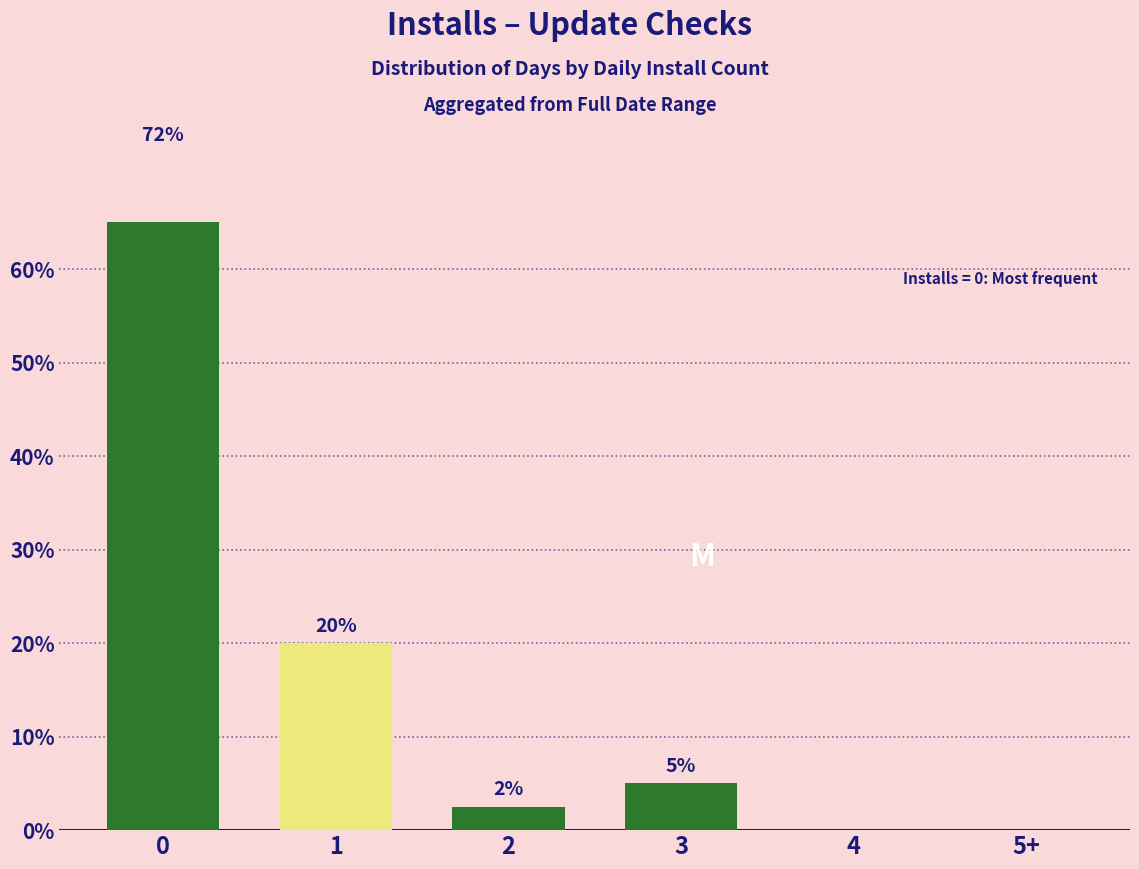

What is the label of the 6th bar from the left?

5+